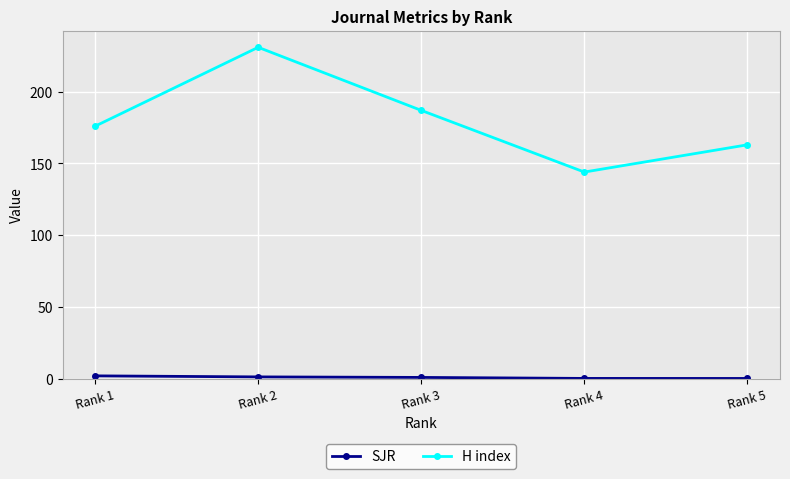

How many lines are shown in the chart?

2